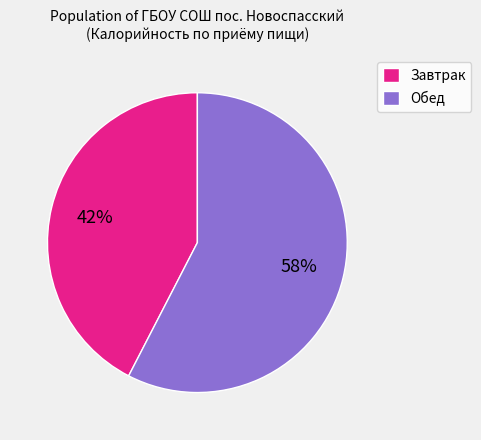

How many slices are in this pie chart?

2